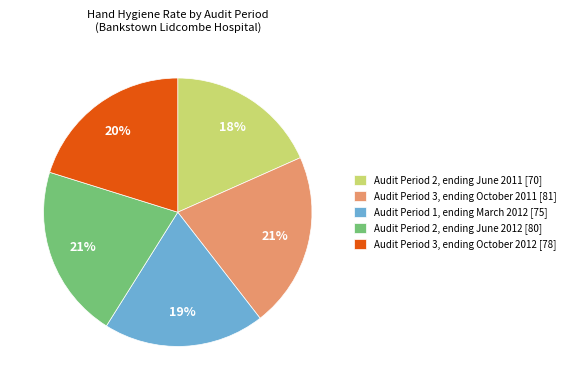

To the nearest percent, what is the average slice percentage?

20%